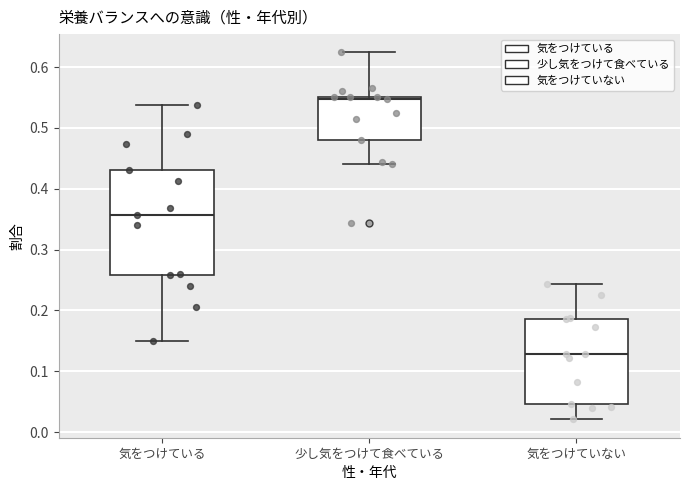

Reading left to right, read every box against the y-axis: the position of its median line, the range the box covers, and the ends of its whiskers. The values are not printed on the chart, so give them approximately, as read against the axis.

気をつけている: median 0.36, box 0.26 to 0.43, whiskers 0.15 to 0.54
少し気をつけて食べている: median 0.55 (just below the box's upper edge), box 0.48 to 0.55, whiskers 0.44 to 0.62
気をつけていない: median 0.13, box 0.05 to 0.19, whiskers 0.02 to 0.24